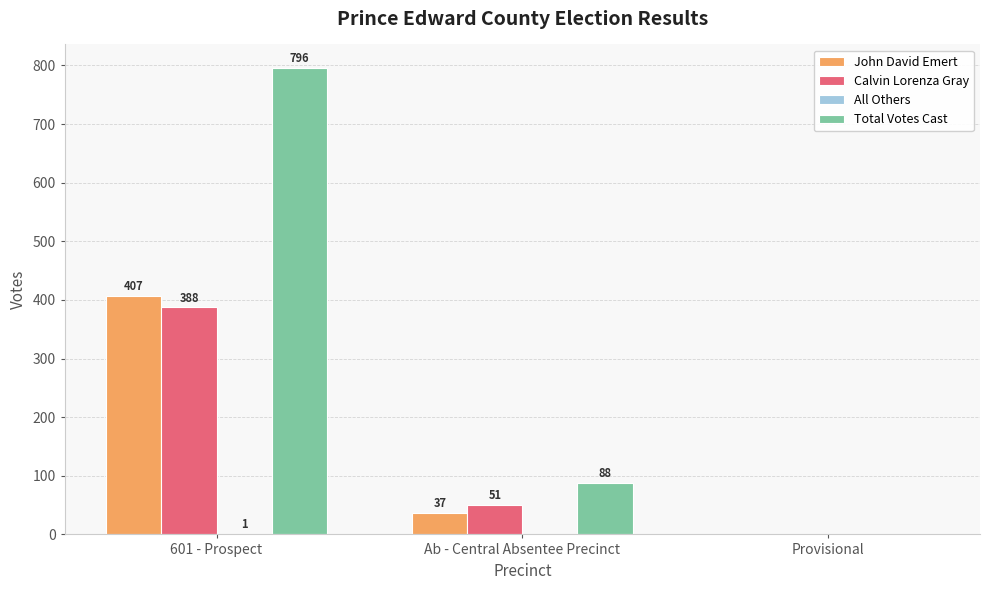

Which category has the highest value in the John David Emert series?

601 - Prospect